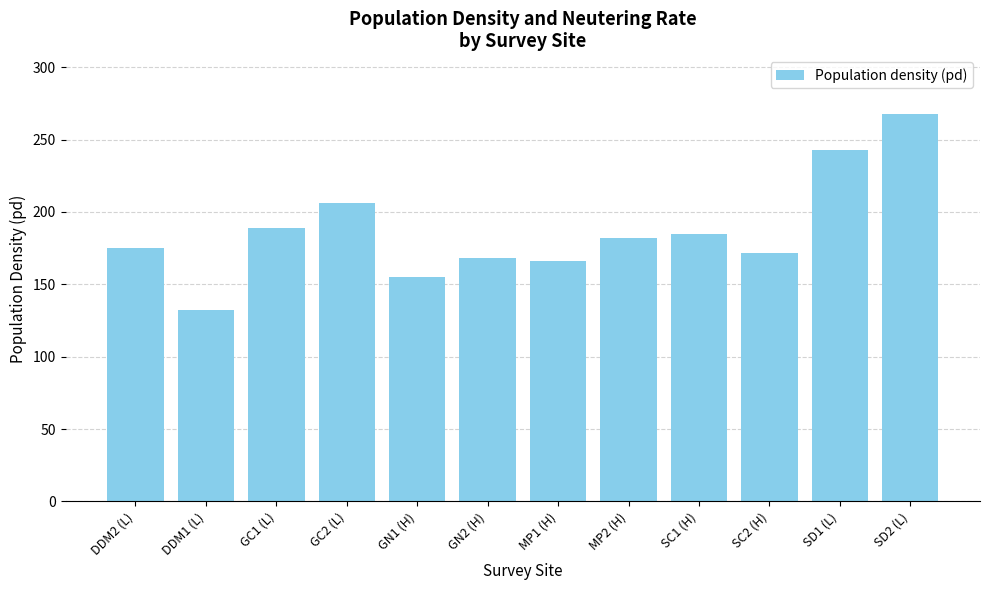

What is the greatest value displayed?

268